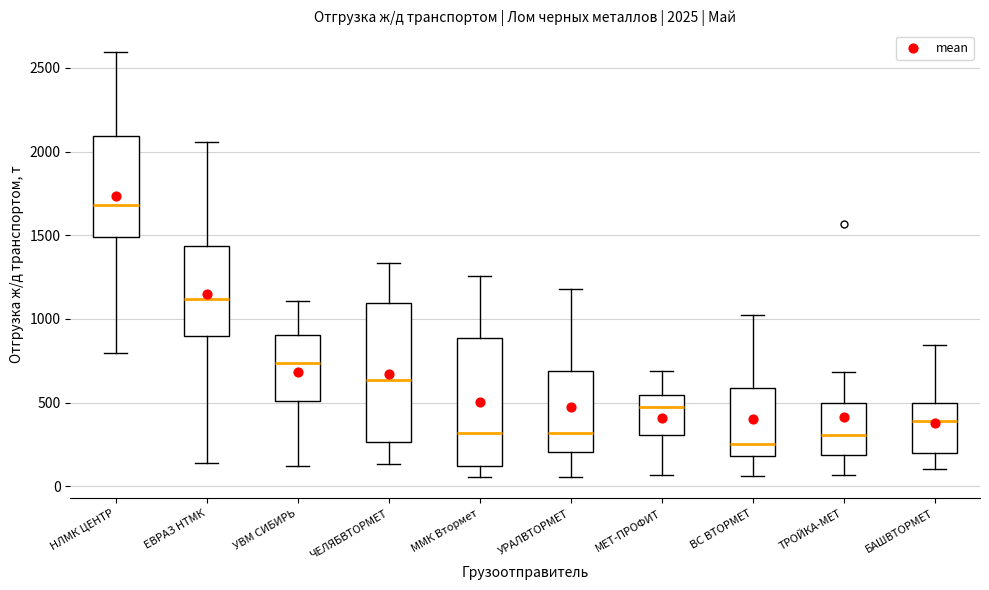

Which box is the tallest, from its lower edge to its upper edge?

ЧЕЛЯБВТОРМЕТ